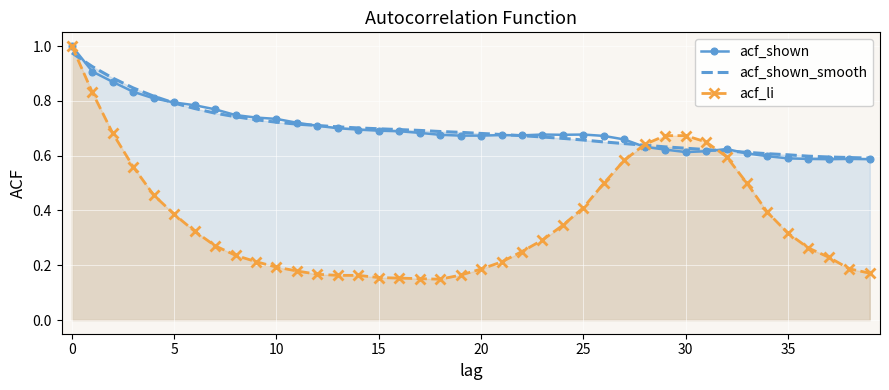

Where is acf_shown_smooth nearest to the value 0?

39